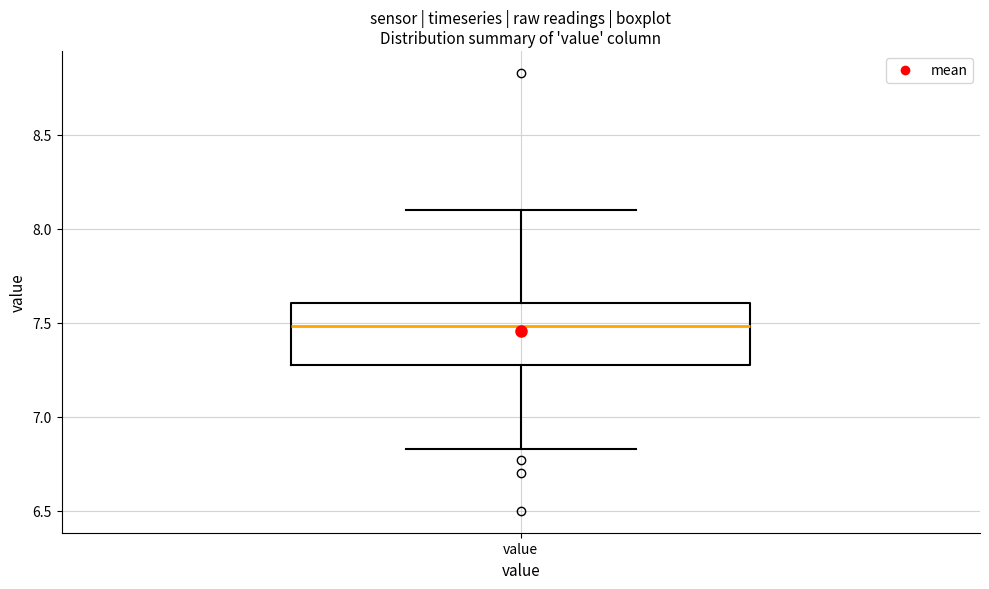

Transcribe this box plot: give where the median line is, the range the box spans, and where the two whiskers end, as read against the y-axis. The values are not printed on the chart, so give them approximately, as read against the axis.

median 7.50, box 7.30 to 7.60, whiskers 6.85 to 8.10